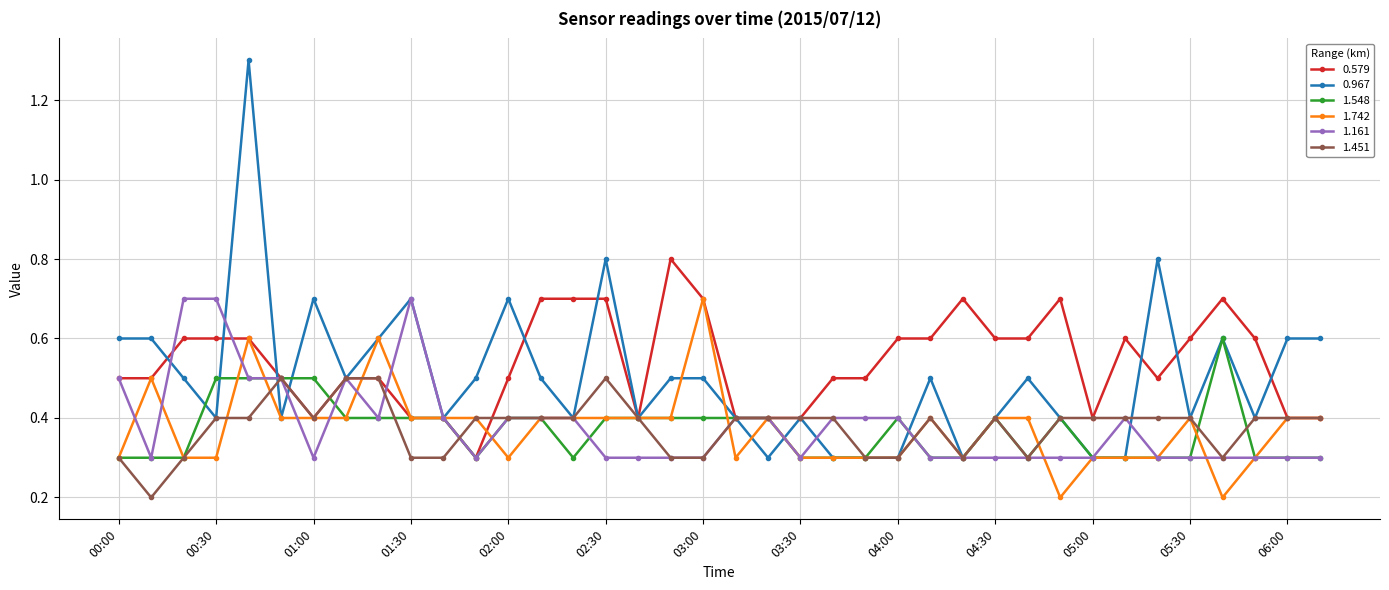

Which series has the largest range (max minus min)?

0.967